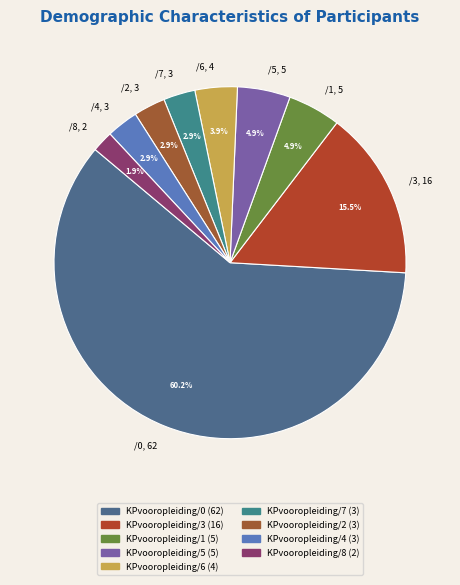

How many segments does this pie chart have?

9